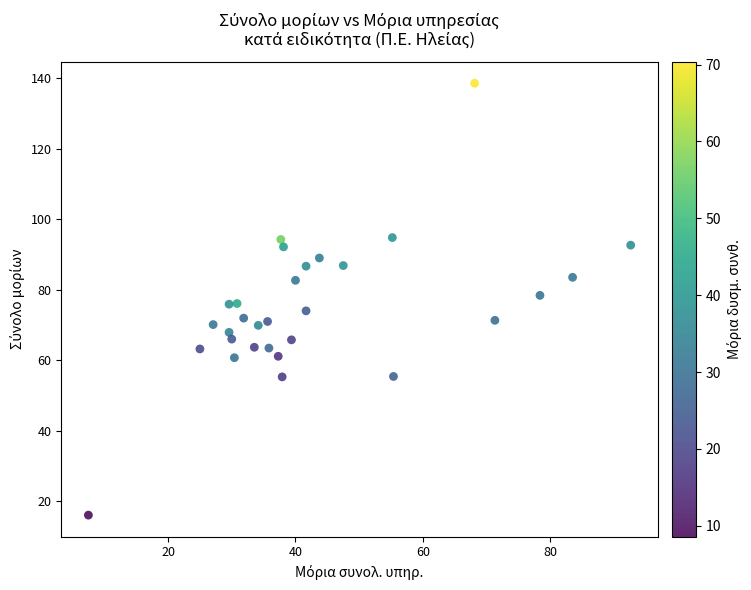

What is the range of X values (max minus min)?

85.1